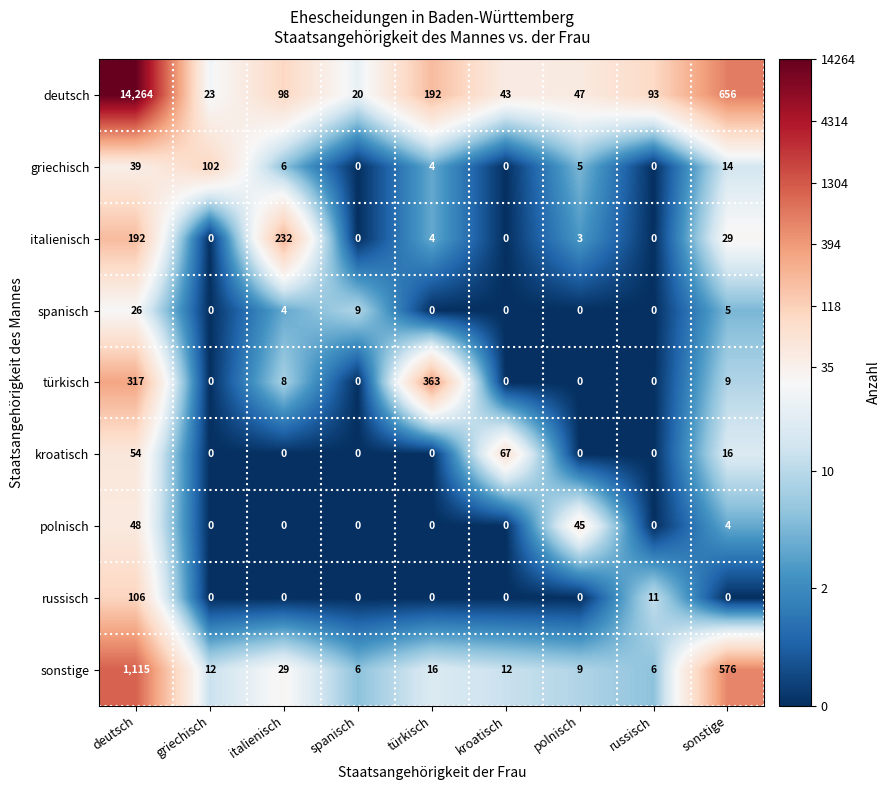

Rank the series by their maximum value, from highest to lowest.

deutsch, sonstige, türkisch, italienisch, russisch, griechisch, kroatisch, polnisch, spanisch